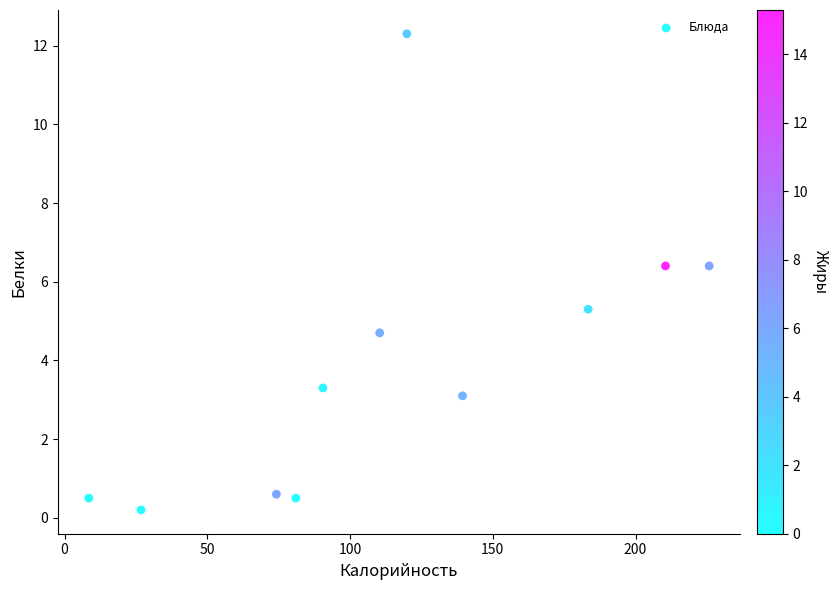

What is the average Y value?

3.9